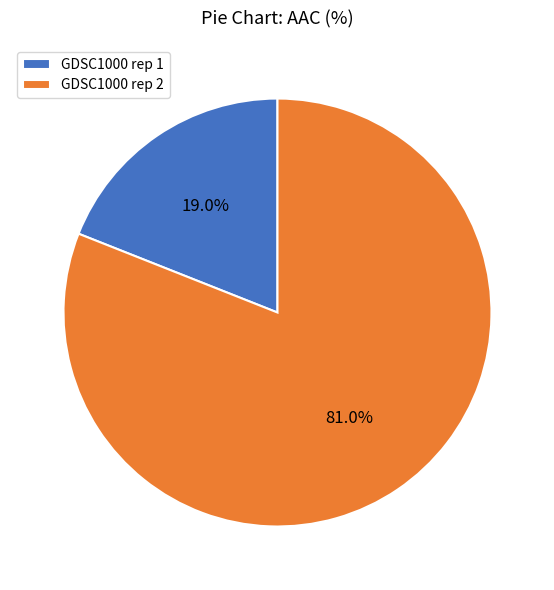

To the nearest percent, what is the combined percentage of GDSC1000 rep 2 and GDSC1000 rep 1?

100%